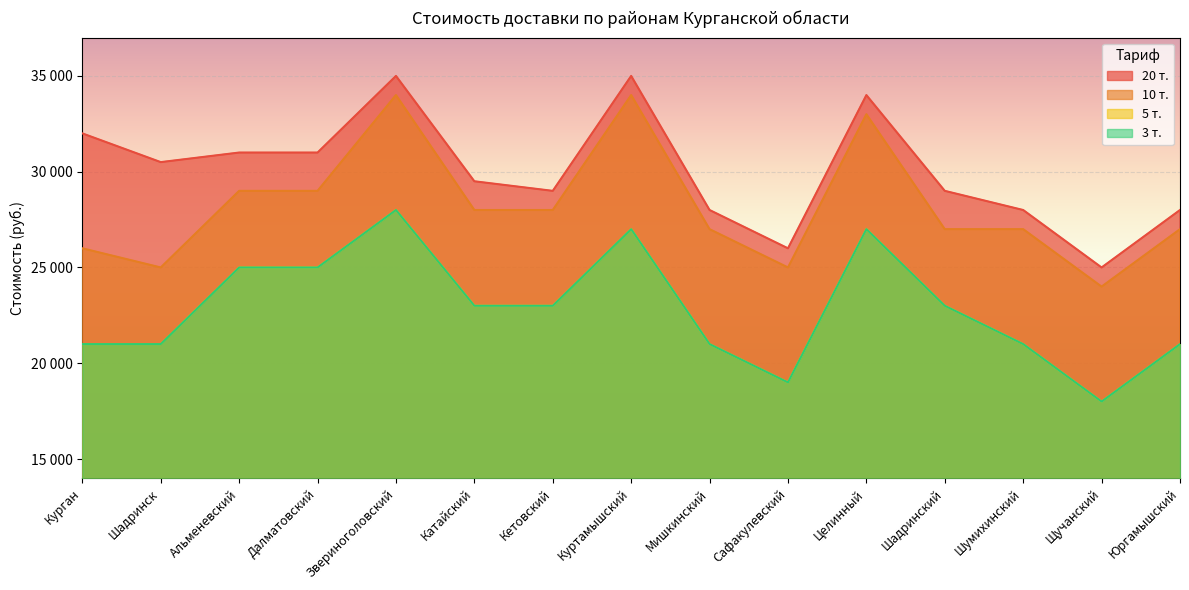

Is it true that 10 т. equals 20307 at Звериноголовский?

False